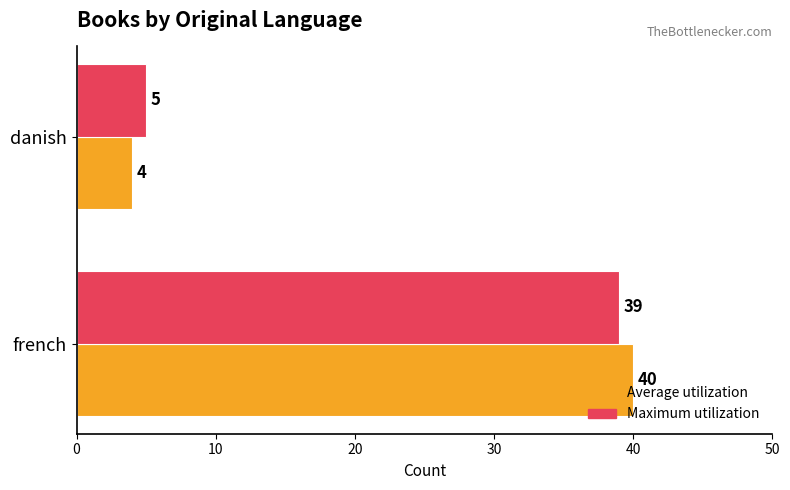

Is it true that Maximum utilization equals 39 at french?

True